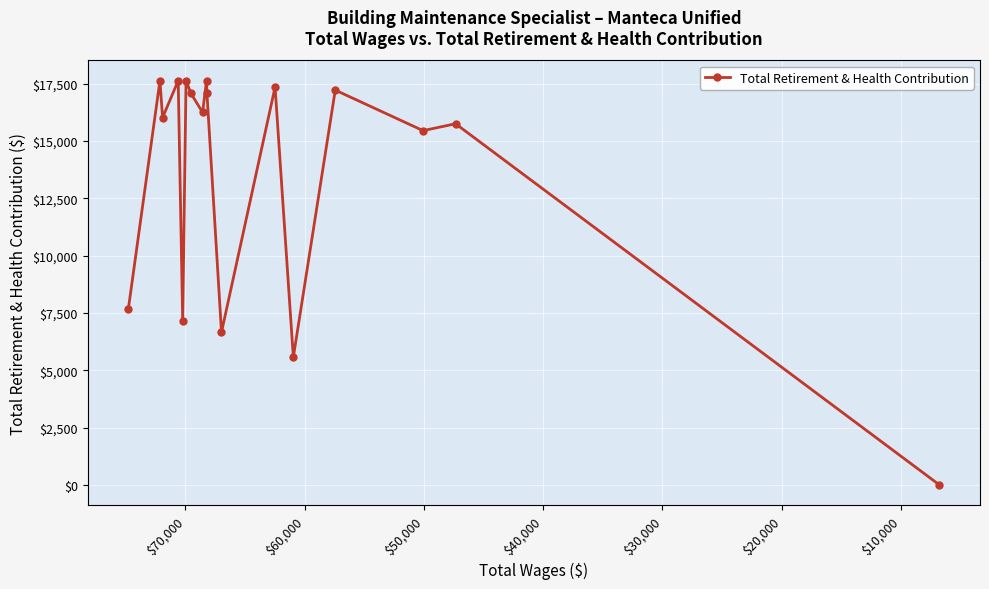

Reading right to left, list all the values displayed in this chart.

0	15757	15456	17225	5572	17357	6660	17088	17636	16251	17088	17636	7161	17636	16025	17636	7670